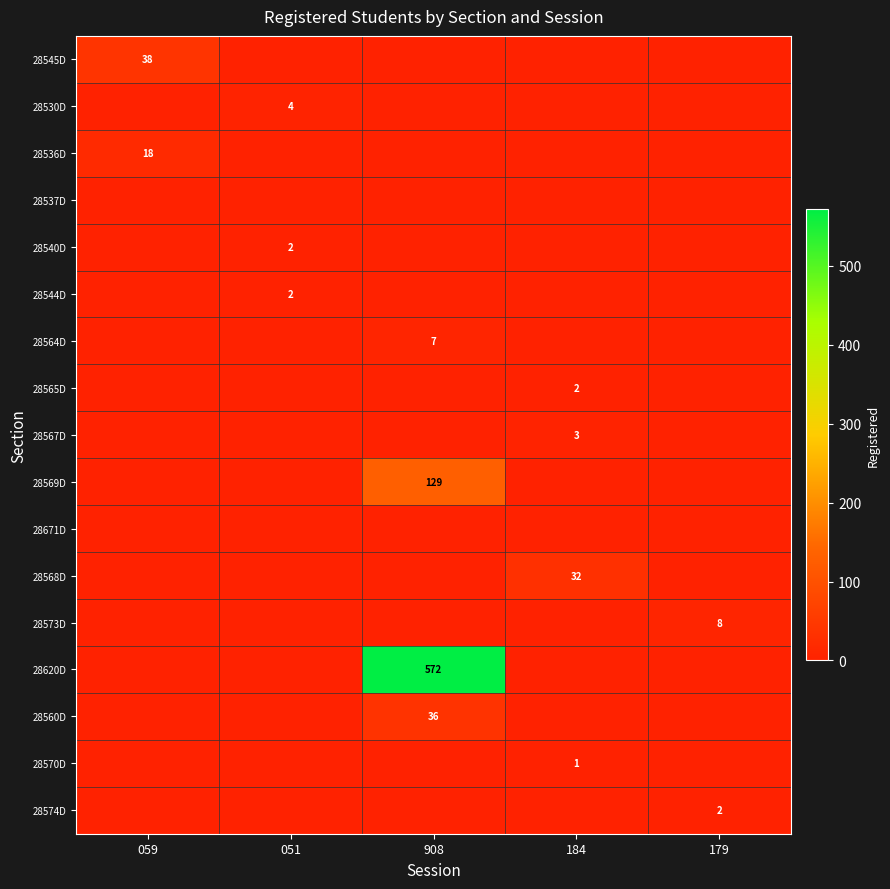

How many categories are shown in the chart?

5